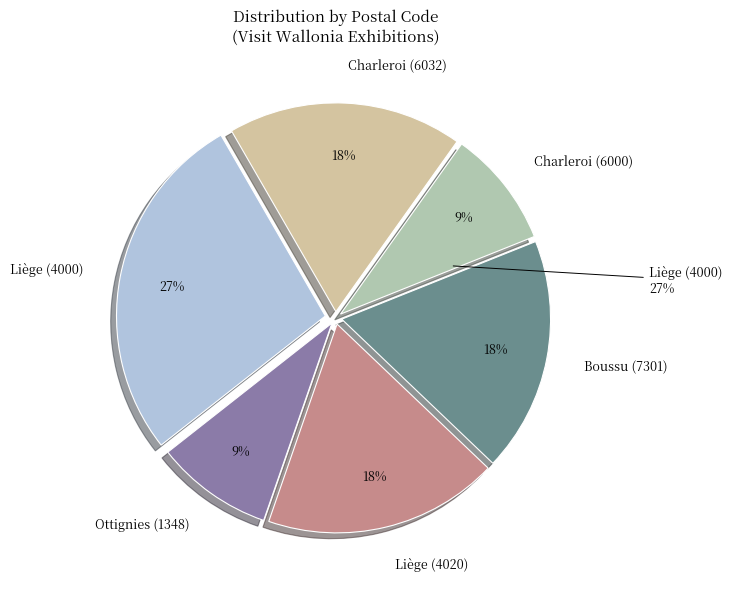

Which slice is the smallest?

1348 (Ottignies)